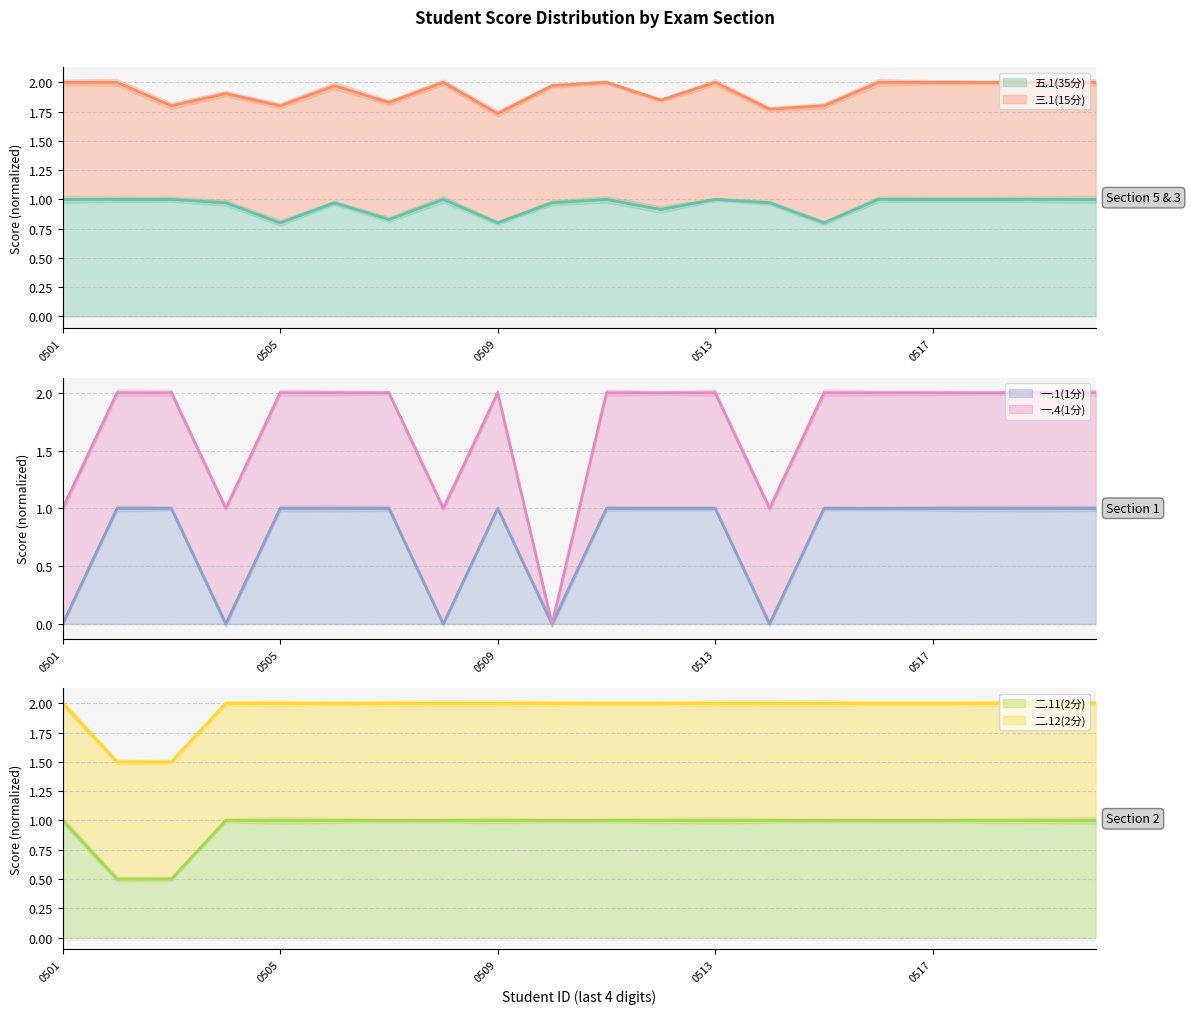

At which category does 一.1(1分) reach its first local valley?

2334110504